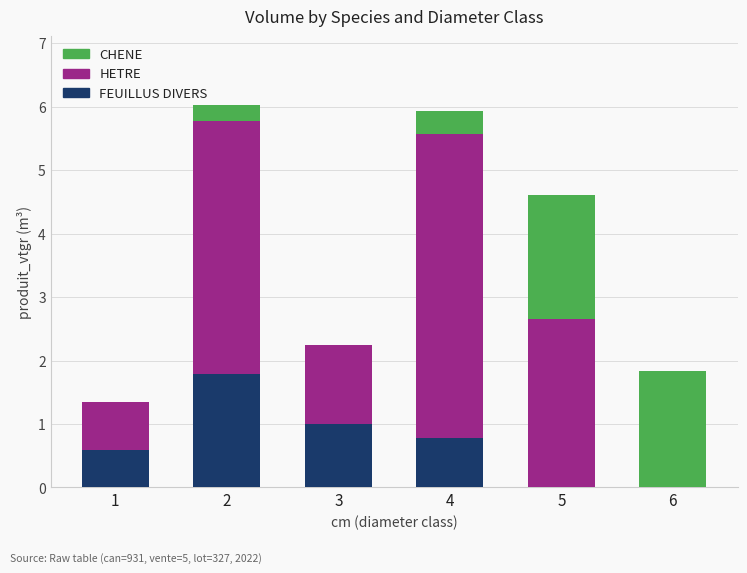

Reading right to left, list the values for the FEUILLUS DIVERS series.

6=0.0	5=0.0	4=0.8	3=1.0	2=1.8	1=0.6